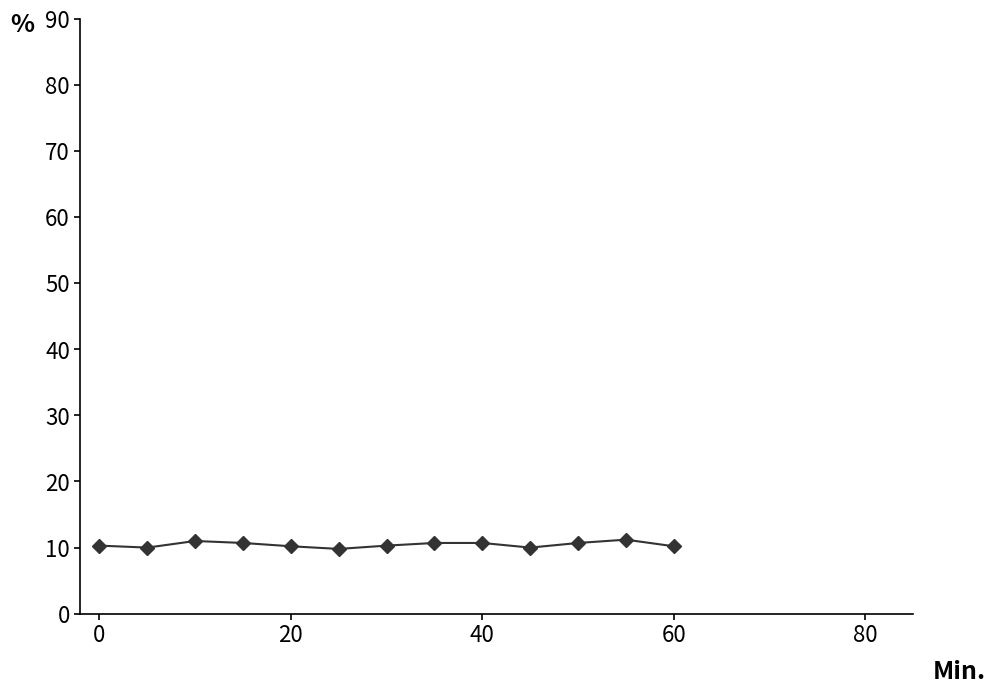

What is the smallest value displayed?

9.8